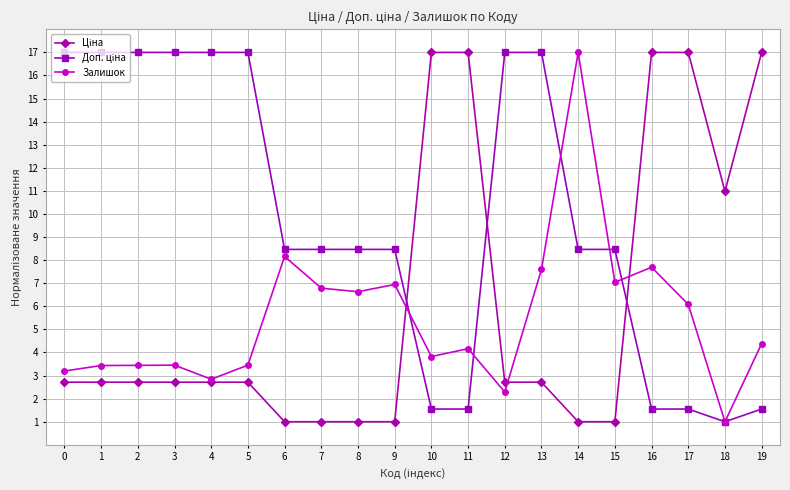

What is the minimum value shown in the chart?

1.0